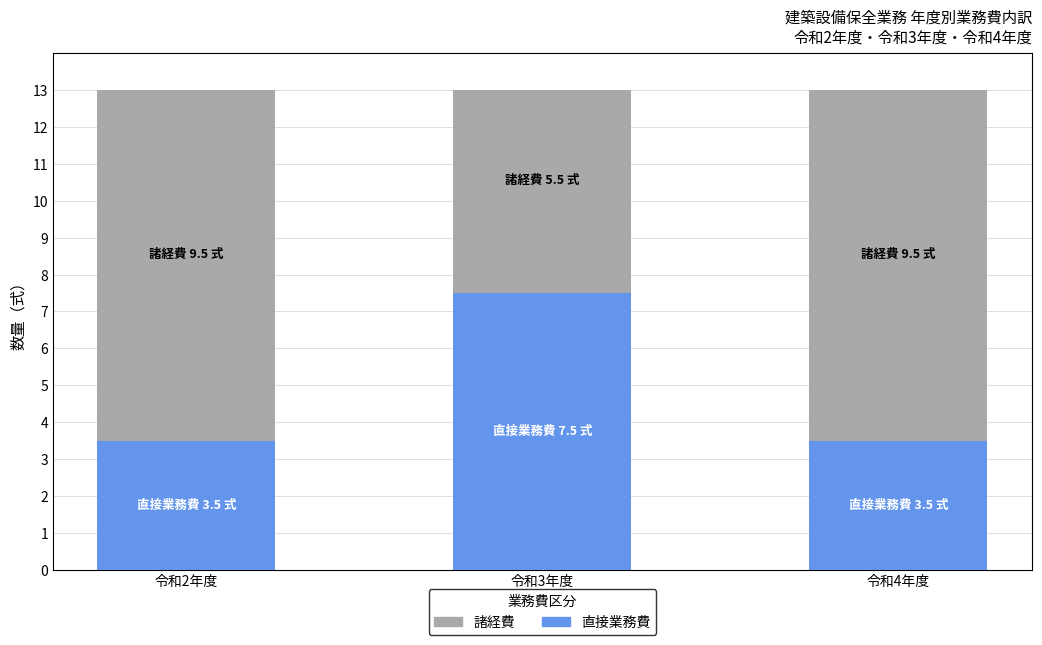

The 直接業務費 series shows 11.8 at 令和3年度. True or false?

False